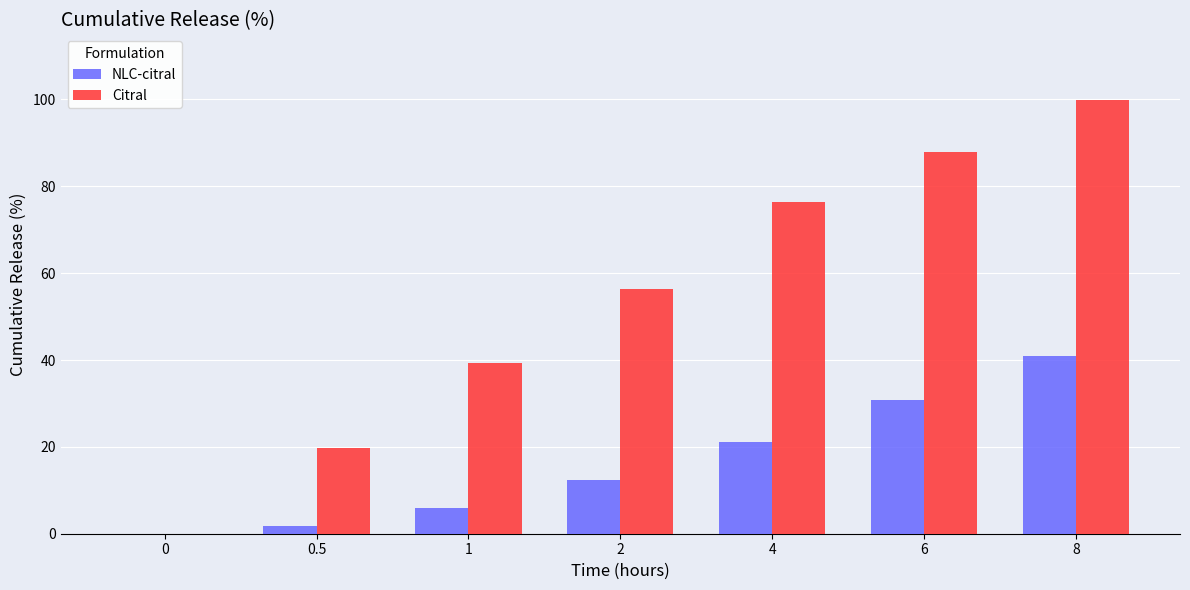

True or false: NLC-citral has a value of 15.3 at 6.

False